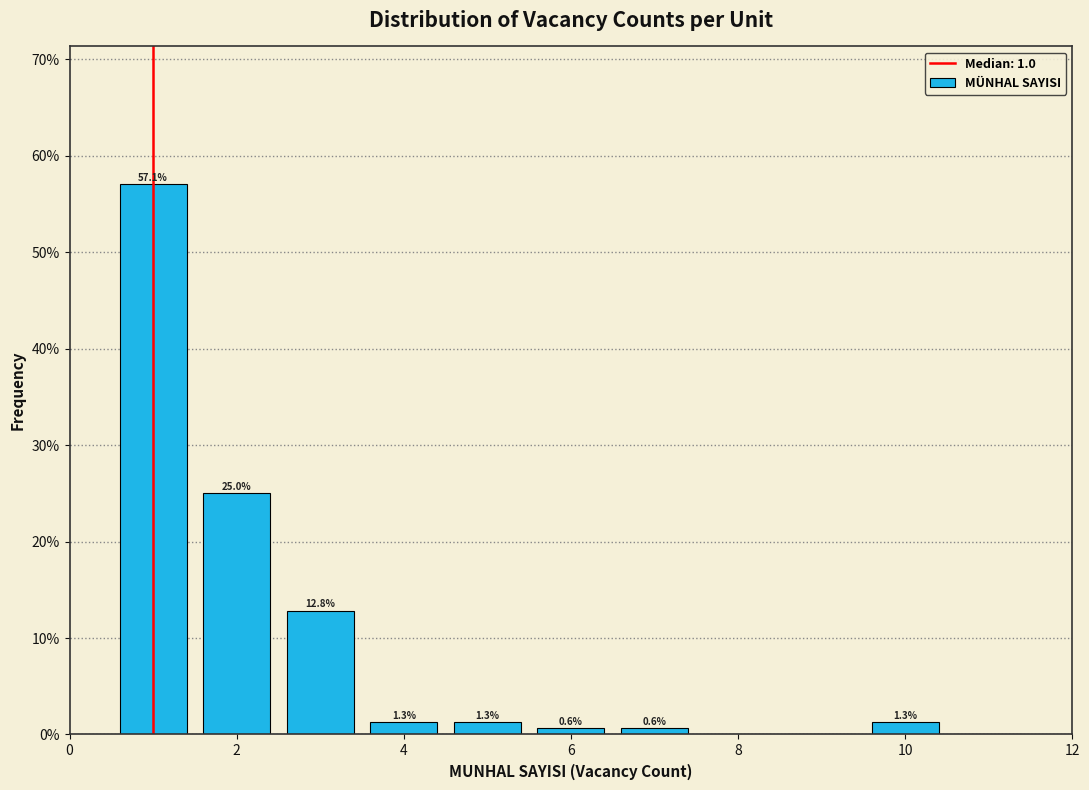

Which range on the x-axis has the tallest bar?

0.5 to 1.5